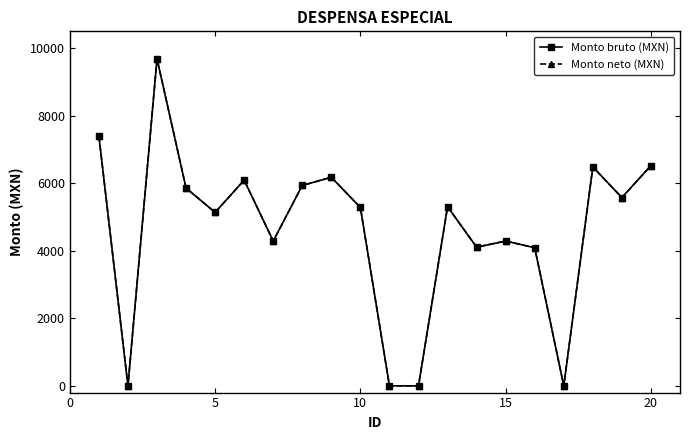

True or false: Monto bruto (MXN) and Monto neto (MXN) intersect in this chart.

False